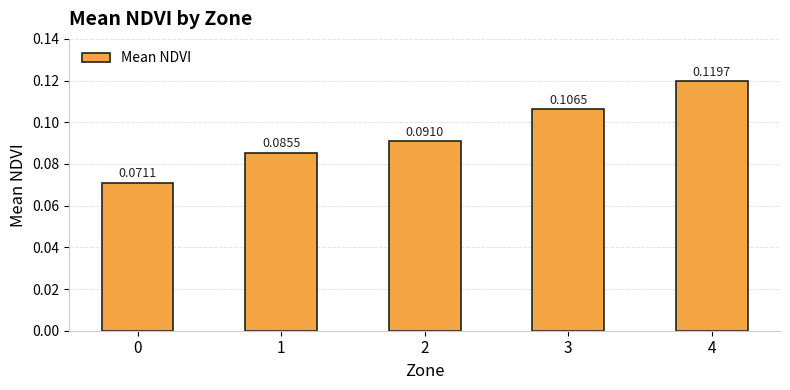

How many bars are there in total?

5